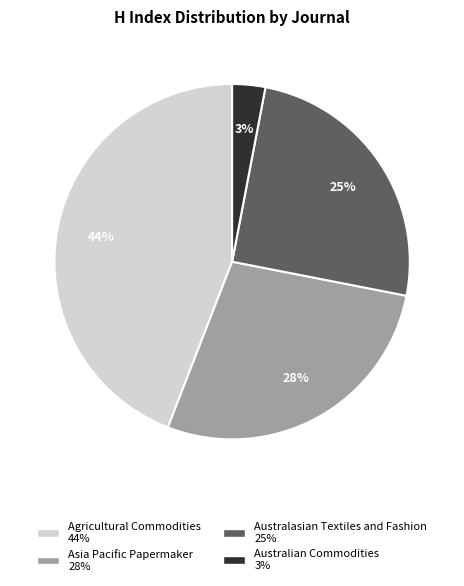

Which category has the biggest portion of the pie?

Agricultural Commodities